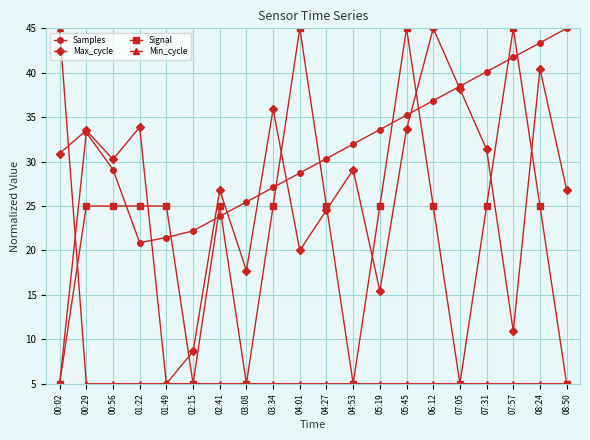

List the series in order of their overall mean, lowest first.

Min_cycle, Signal, Max_cycle, Samples